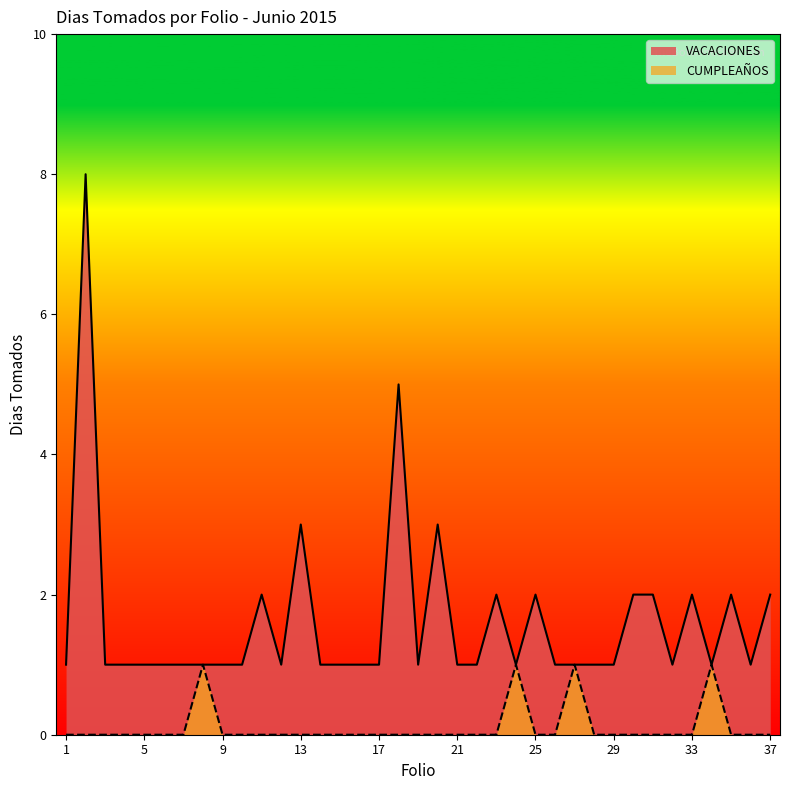

What is the difference between the maximum and minimum values in the VACACIONES series?

7